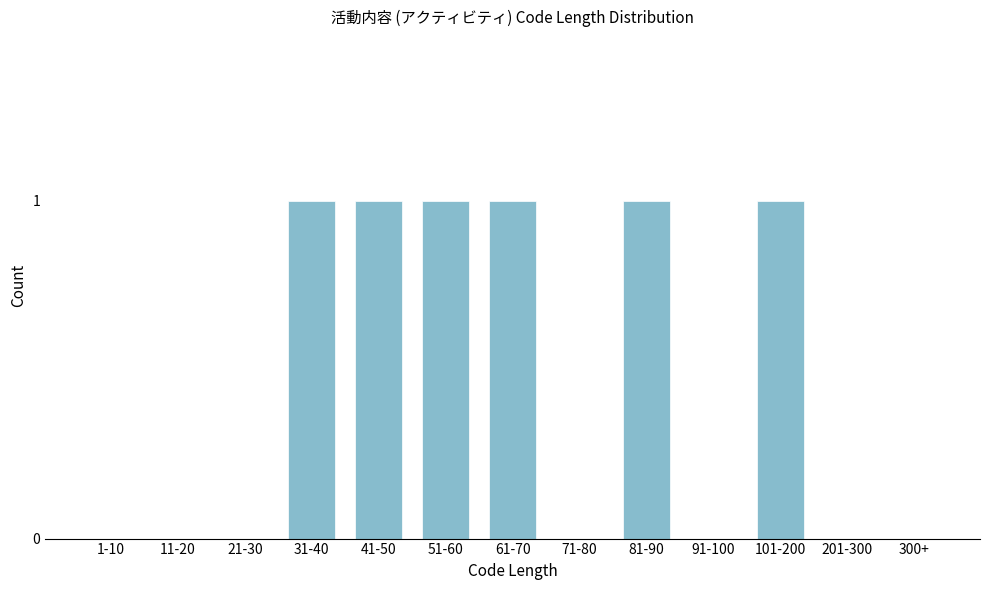

Reading right to left, transcribe all the data shown in this chart.

300+=0	201-300=0	101-200=1	91-100=0	81-90=1	71-80=0	61-70=1	51-60=1	41-50=1	31-40=1	21-30=0	11-20=0	1-10=0